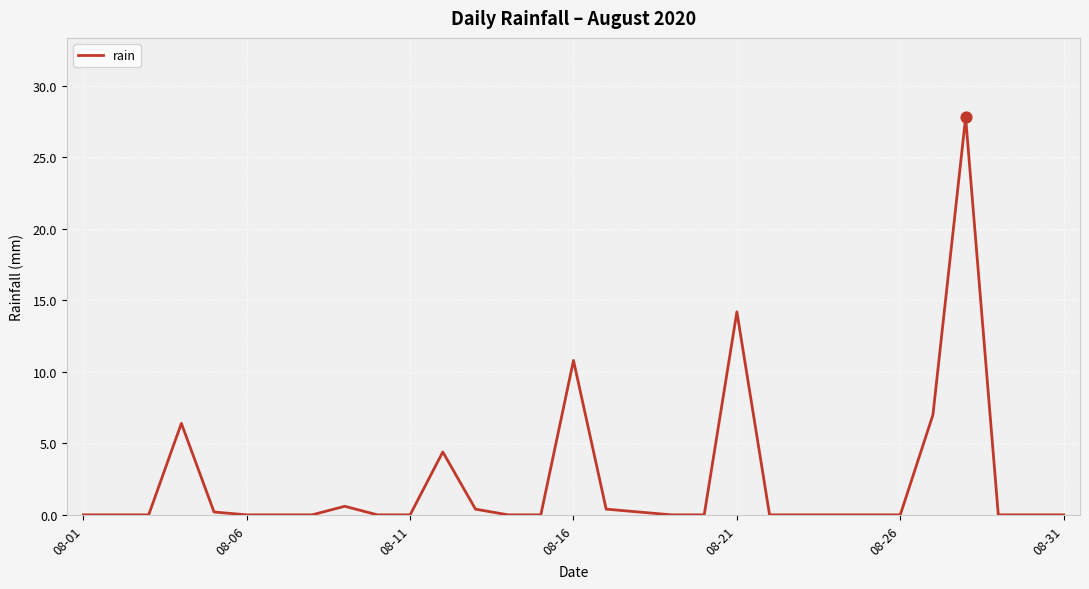

What is the greatest value displayed?

27.8